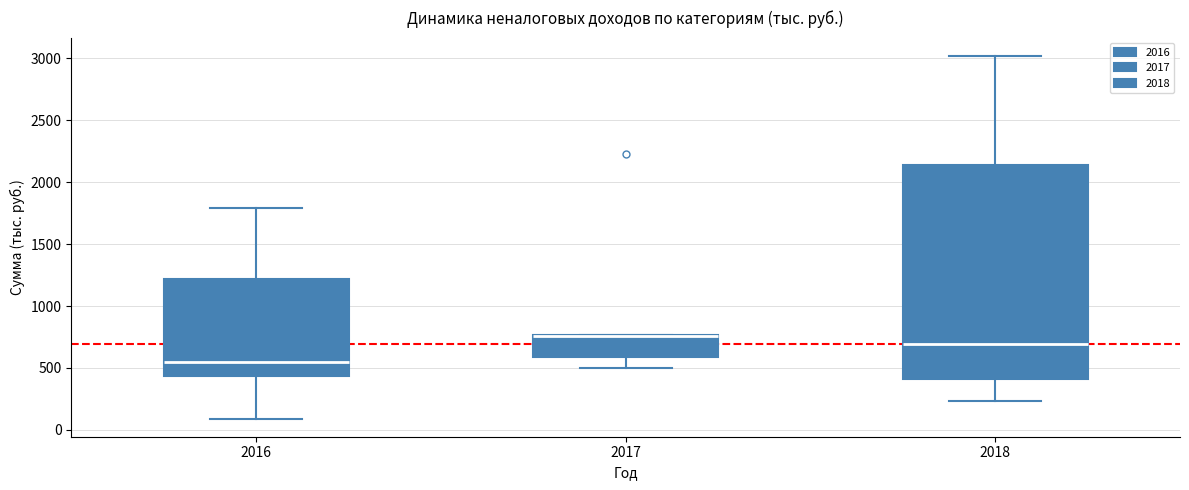

Reading left to right, transcribe this box plot: for each box, give where its median line is, the range the box spans, and where its two whiskers end, as read against the y-axis. The values are not printed on the chart, so give them approximately, as read against the axis.

2016: median 550, box 450 to 1200, whiskers 100 to 1800
2017: median 750 (drawn on the box's upper edge), box 600 to 750, whiskers 500 to 750
2018: median 700, box 400 to 2150, whiskers 250 to 3000